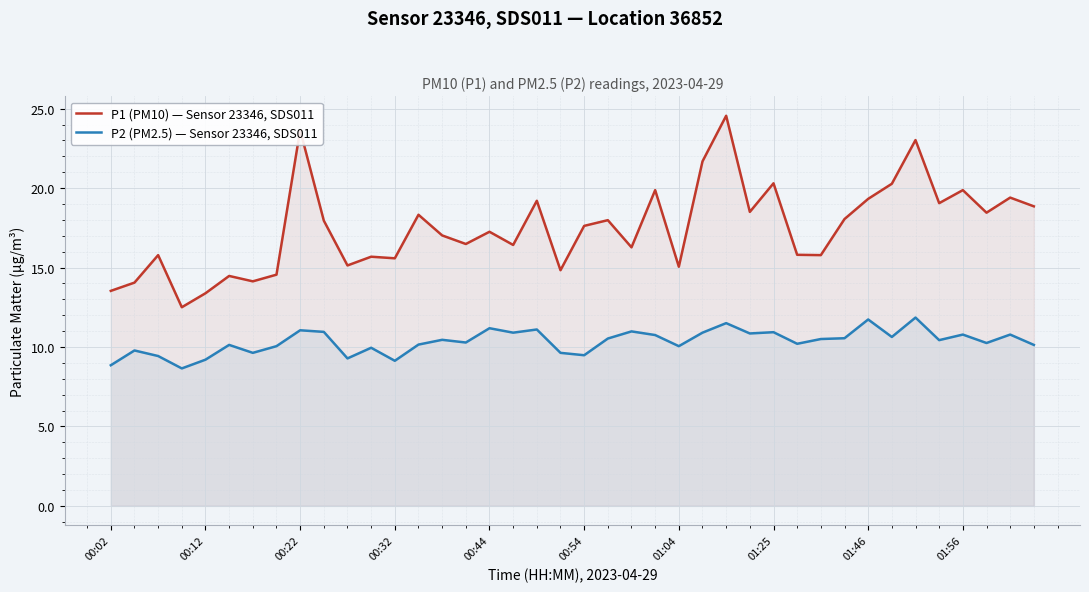

List the series in order of their peak value, lowest first.

P2 (PM2.5) — Sensor 23346, SDS011, P1 (PM10) — Sensor 23346, SDS011